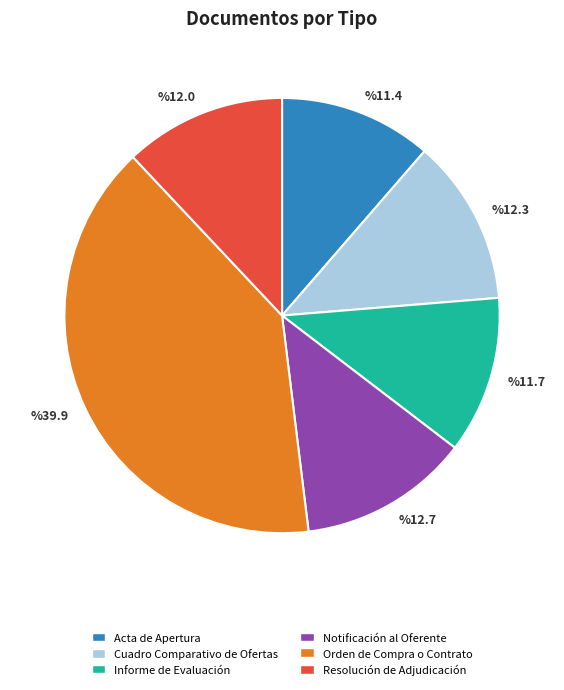

What is the ratio of the value at %12.3 to the value at %11.4?

1.1